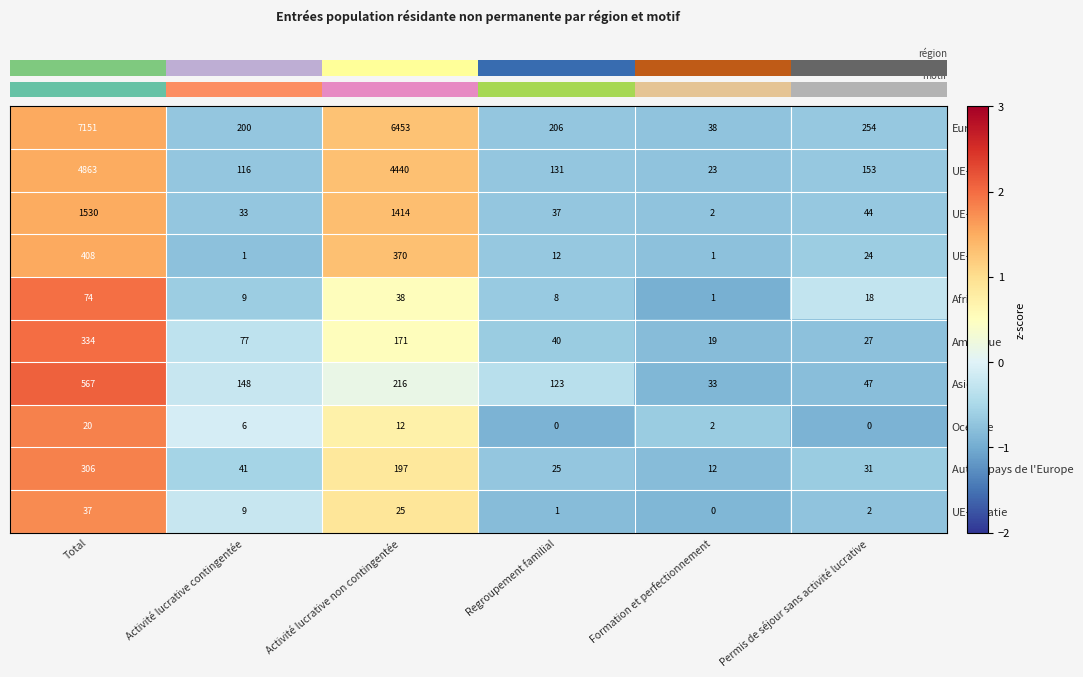

At which label does Asie reach its minimum?

Formation et perfectionnement